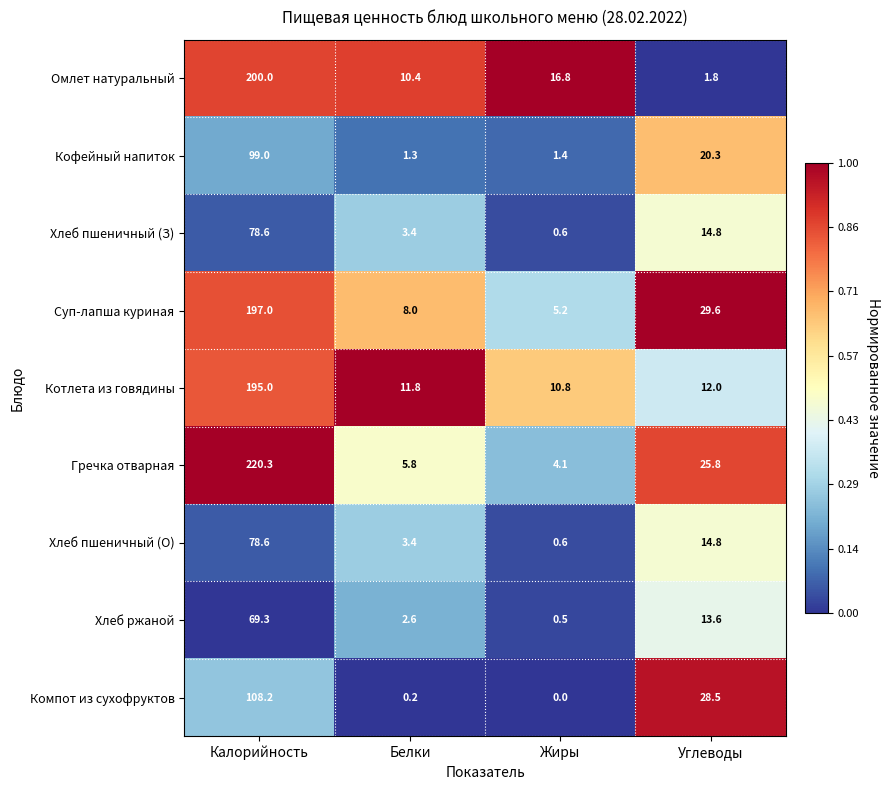

What is the sum of the Гречка отварная values at Калорийность and Белки?

226.1